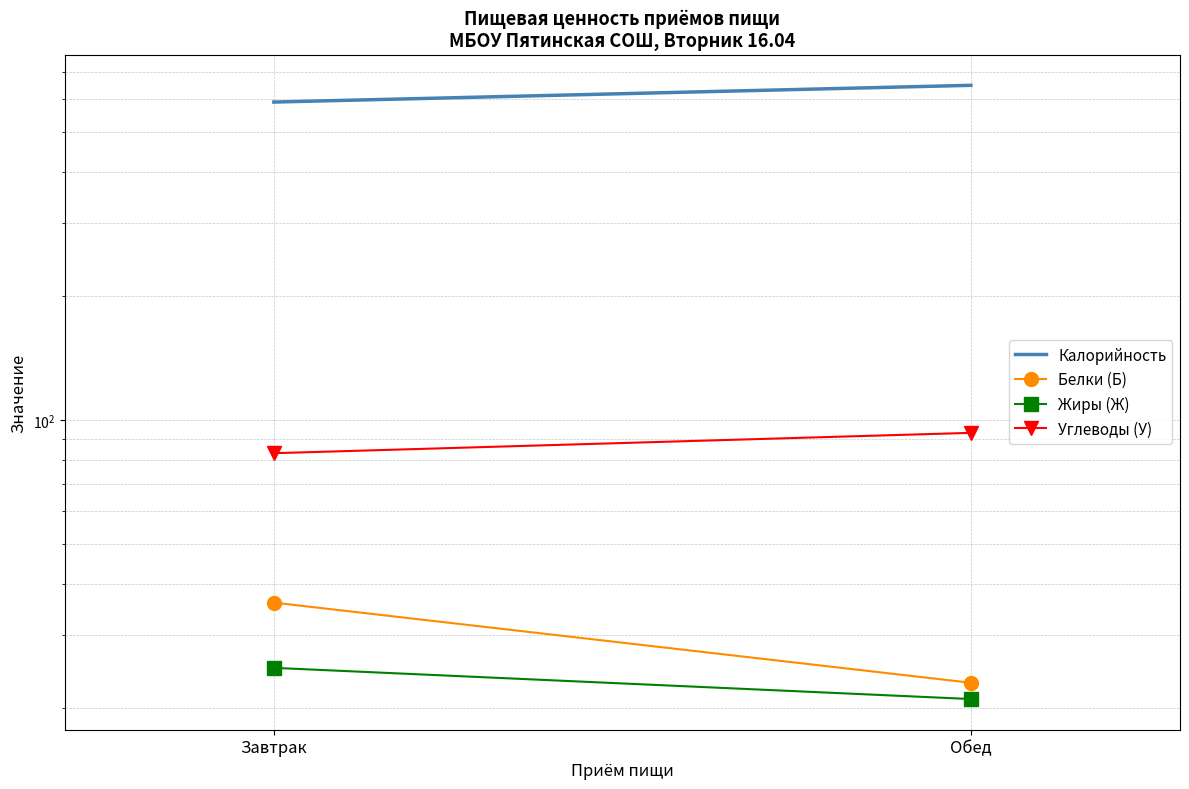

How many Белки (Б) values are between 23 and 36?

2